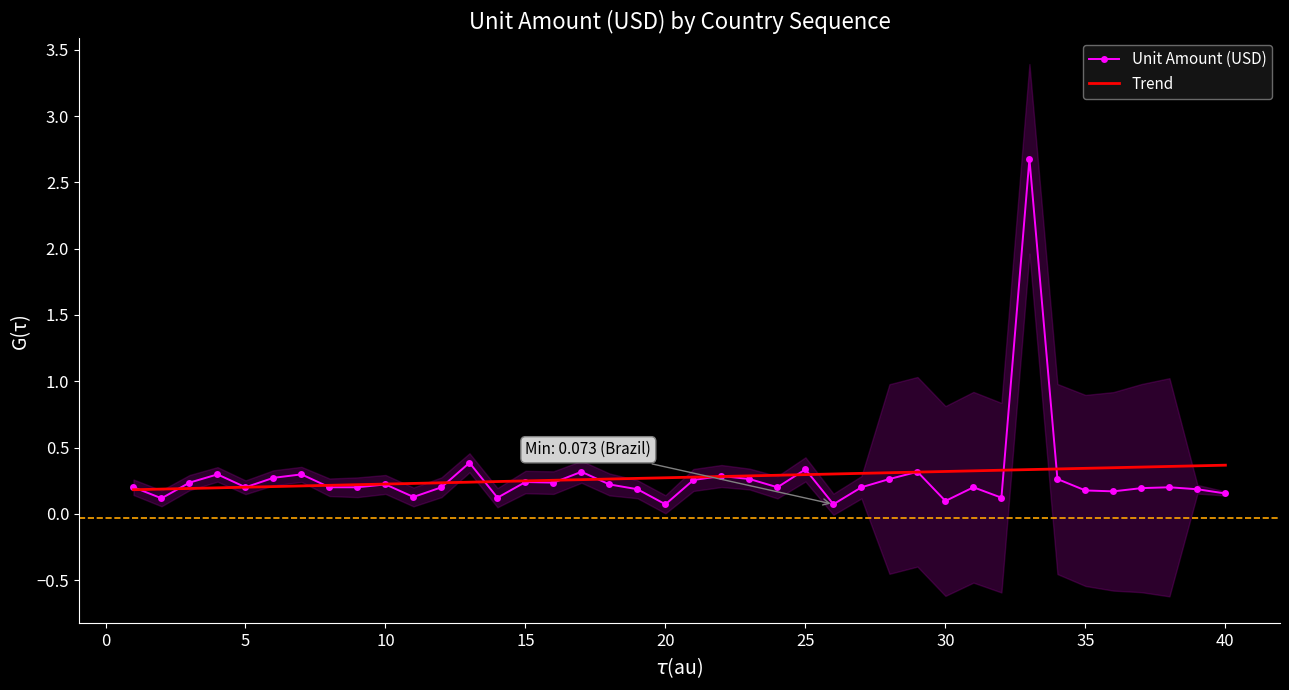

The value of Trend at 20 is 0.1. True or false?

False